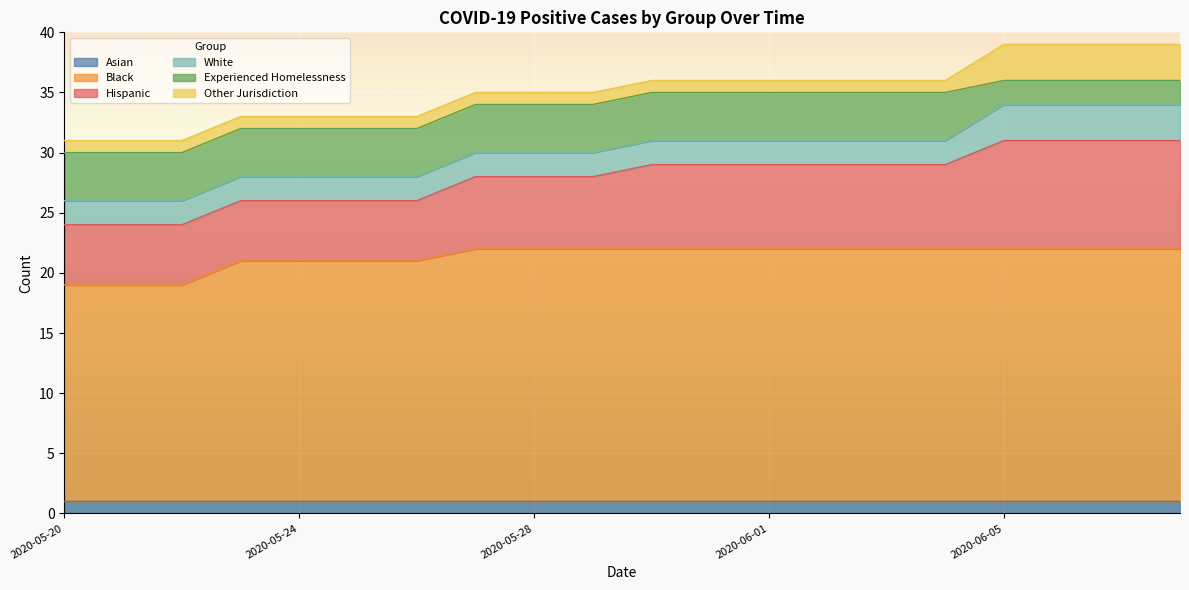

At which label does Hispanic reach its minimum?

2020-05-20